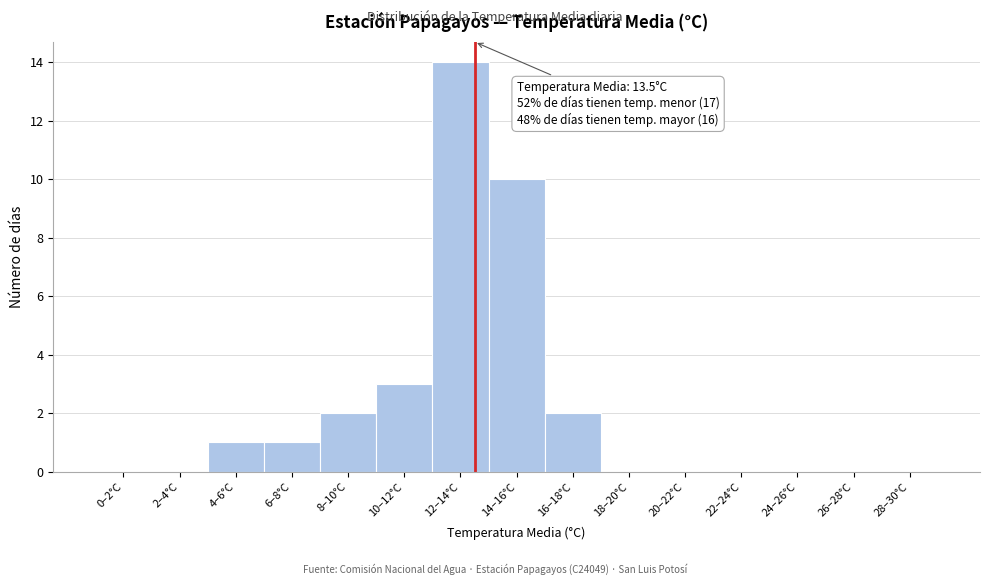

Reading right to left, extract all data points from this chart.

28–30°C=0	26–28°C=0	24–26°C=0	22–24°C=0	20–22°C=0	18–20°C=0	16–18°C=2	14–16°C=10	12–14°C=14	10–12°C=3	8–10°C=2	6–8°C=1	4–6°C=1	2–4°C=0	0–2°C=0